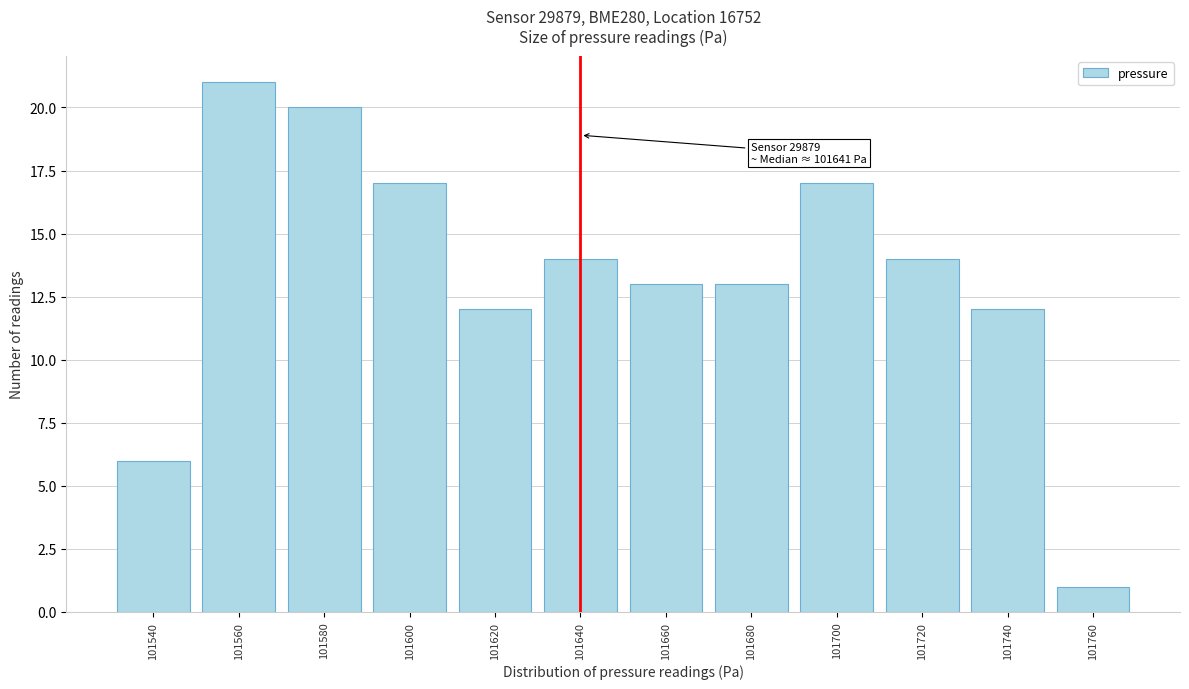

Reading left to right, list all the values displayed in this chart.

101540=6	101560=21	101580=20	101600=17	101620=12	101640=14	101660=13	101680=13	101700=17	101720=14	101740=12	101760=1